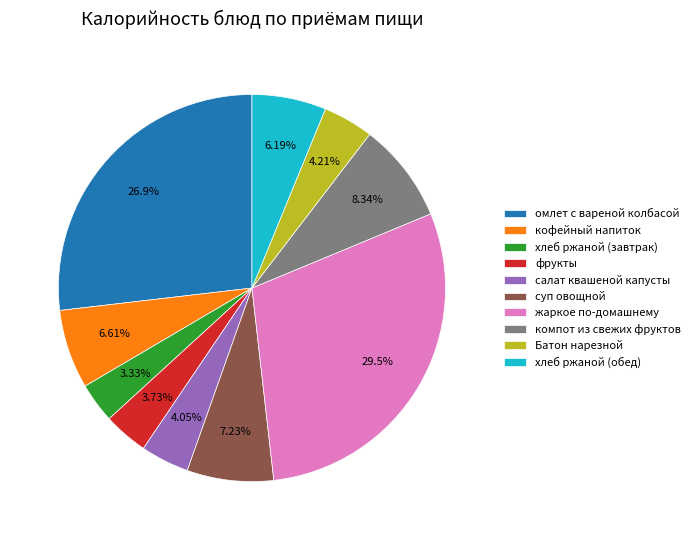

Which category has the biggest portion of the pie?

жаркое по-домашнему